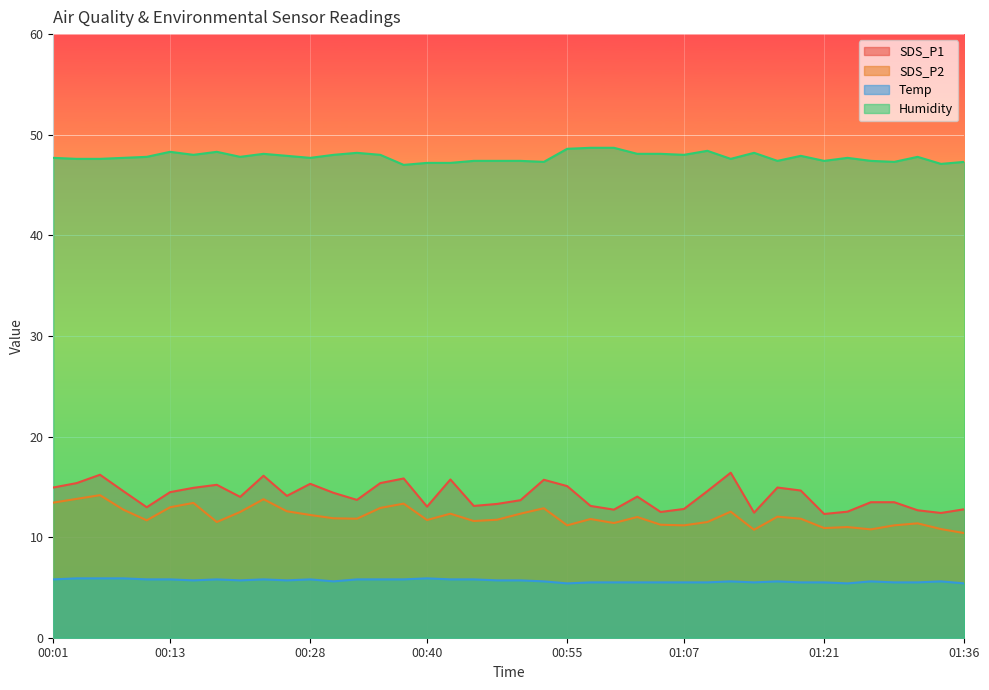

True or false: SDS_P1 has a value of 3.0 at 01:07.

False